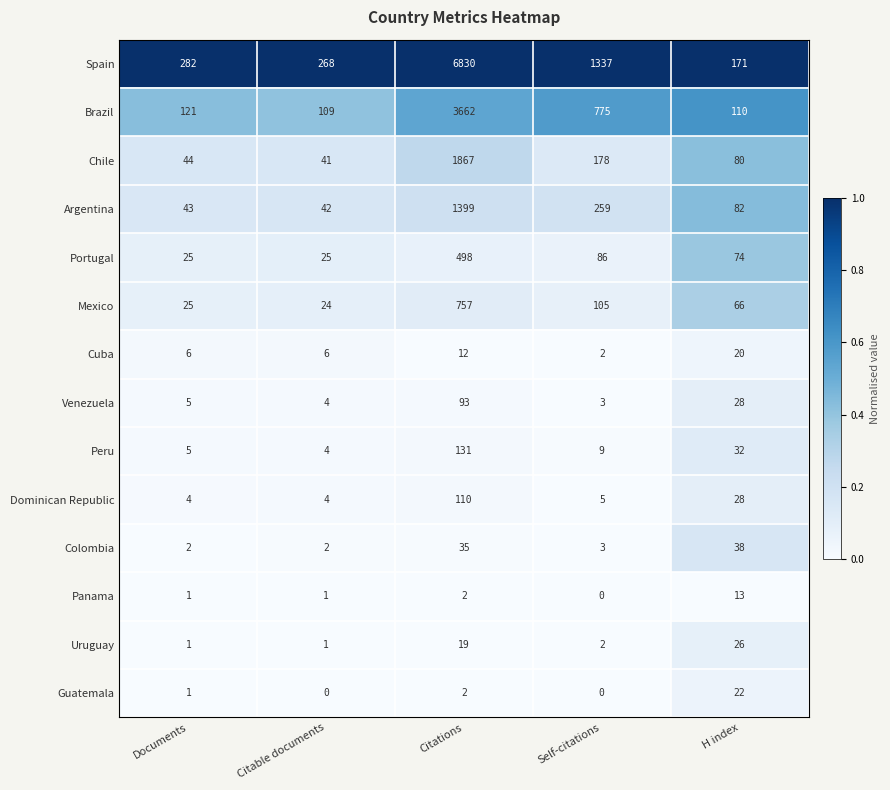

Count the number of data series in this chart.

14